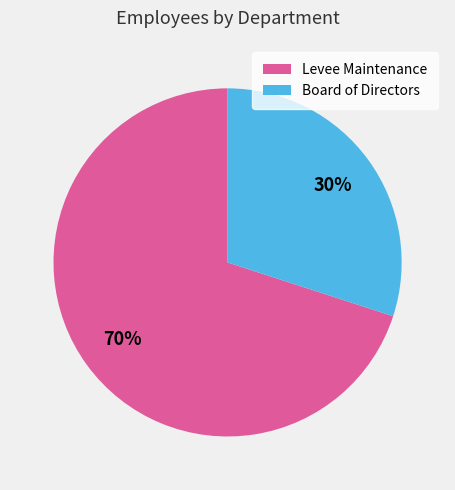

Rank the categories by value from highest to lowest.

Levee Maintenance, Board of Directors